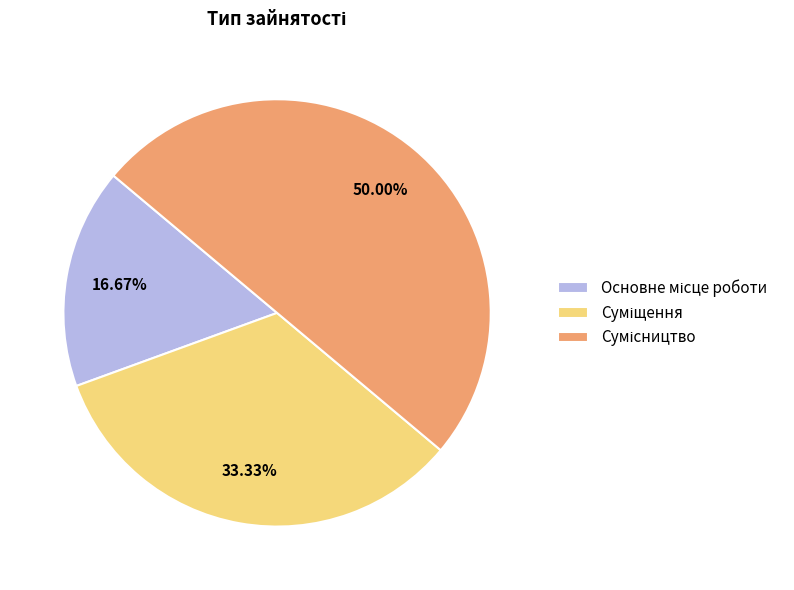

What is the largest slice in the pie chart?

Сумісництво